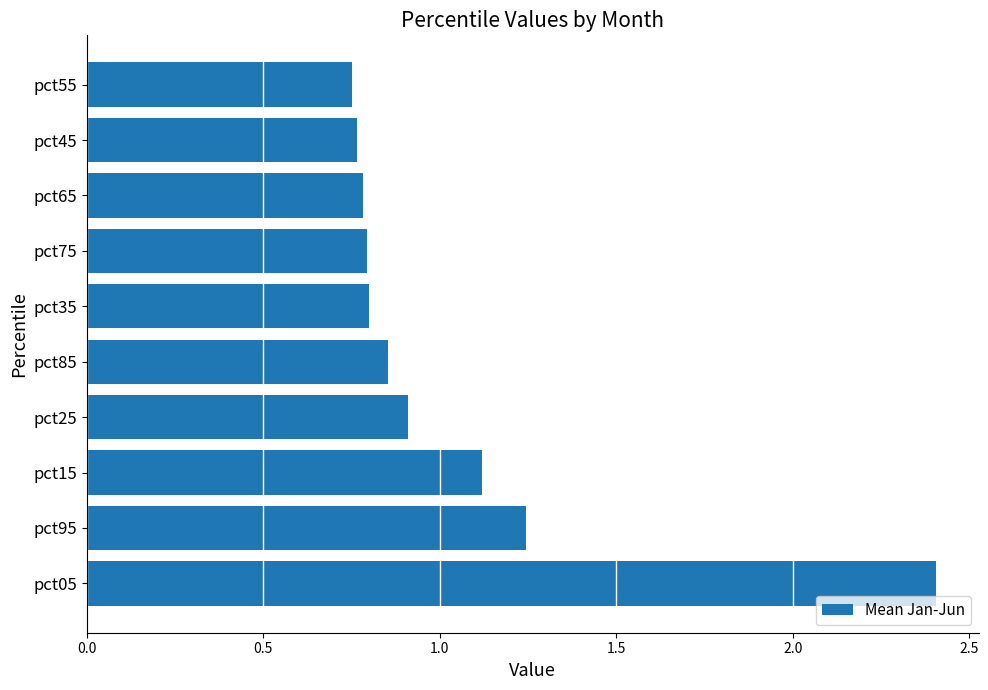

What is the greatest value displayed?

2.4